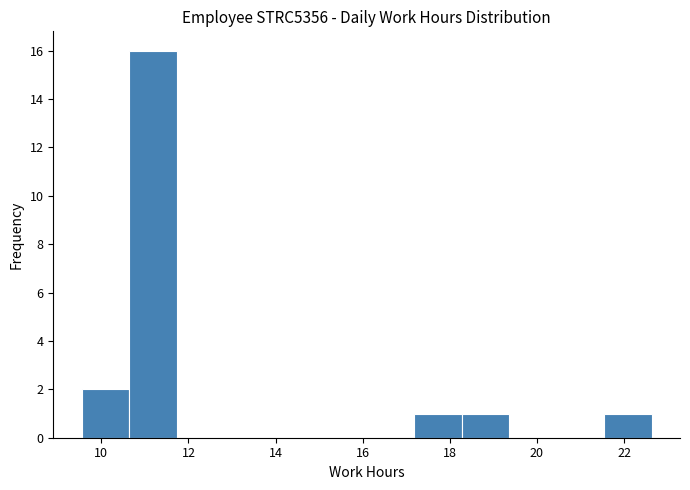

What is the height of the bar covering 18.2 to 19.4 on the x-axis? Neither the bar edges nor the heights are printed on the chart, so give them approximately, as read against the axes.

1